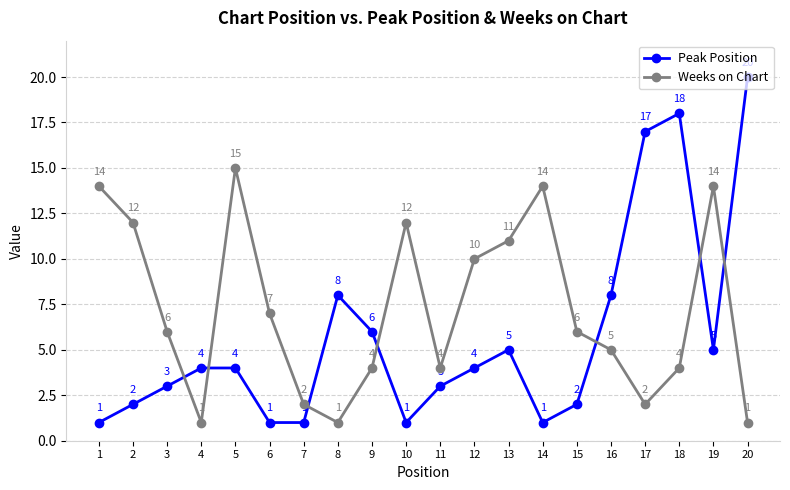

Does the chart have visible grid lines?

Yes